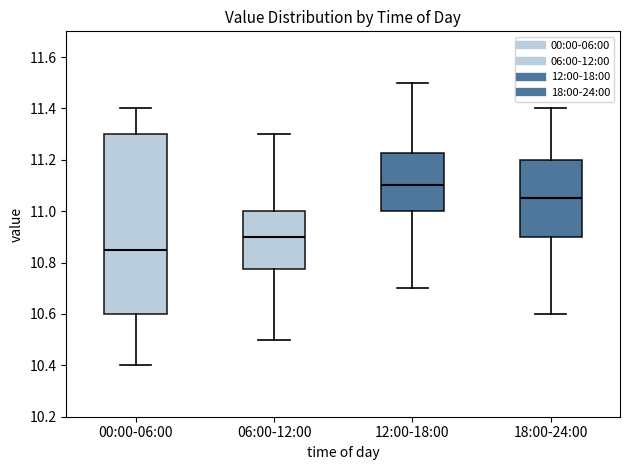

Which box is the tallest, from its lower edge to its upper edge?

00:00-06:00